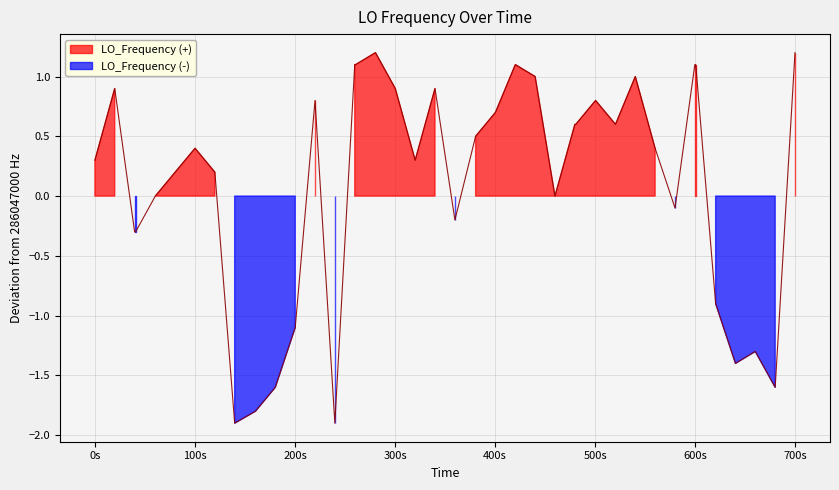

What is the average value?

0.1